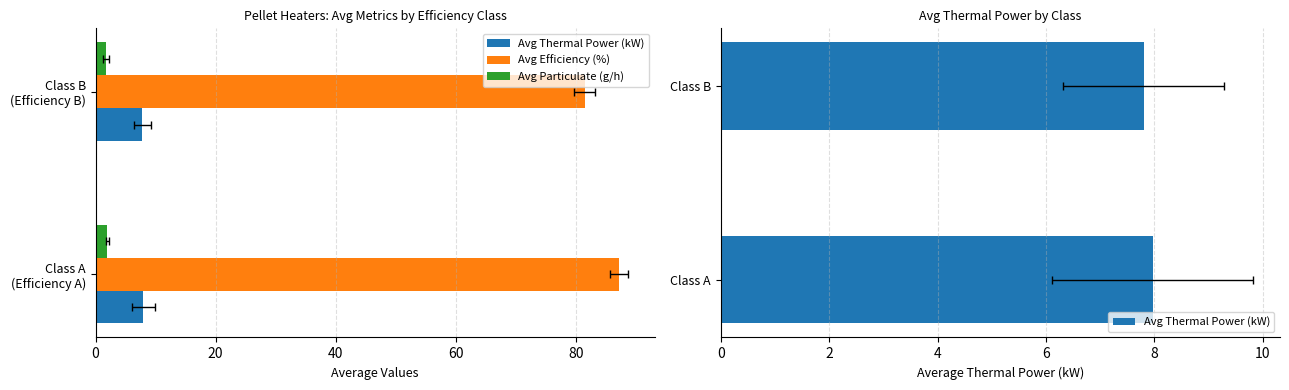

Rank the series at 20 from highest to lowest value.

Avg Efficiency (%), Avg Thermal Power (kW), Avg Particulate (g/h)